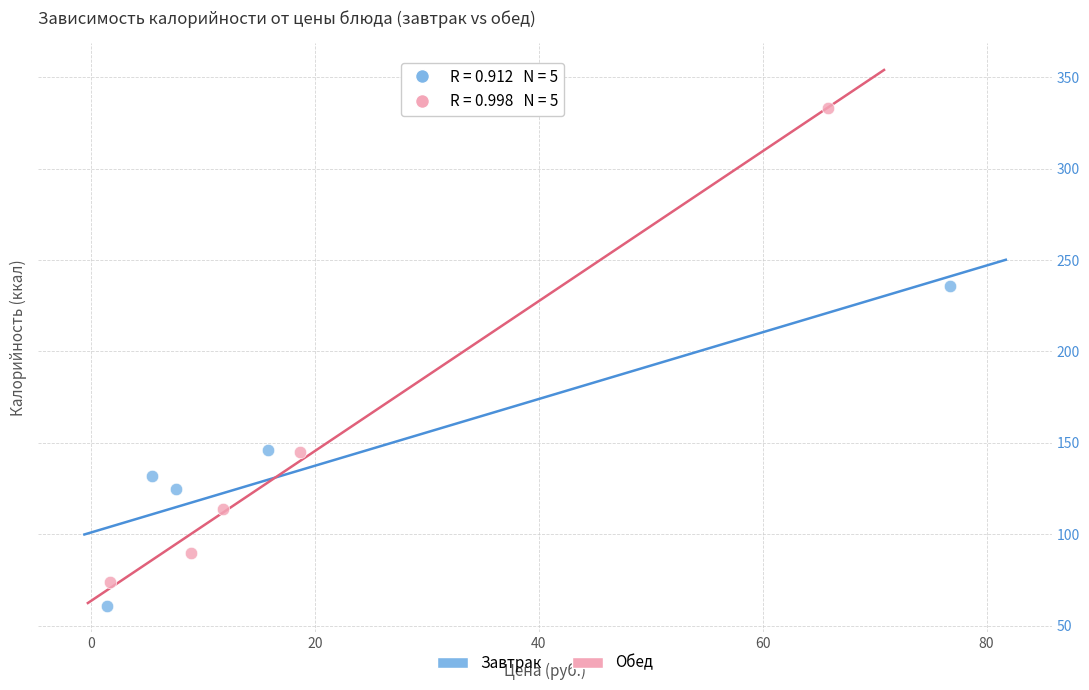

Which series has the widest spread of Y values?

Обед